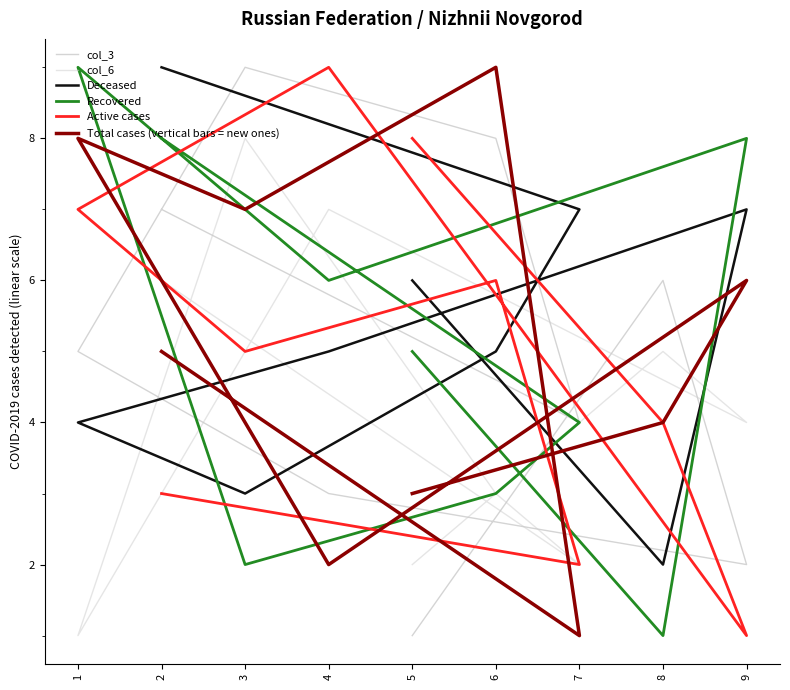

Where does the col_3 series first go above 5?

2